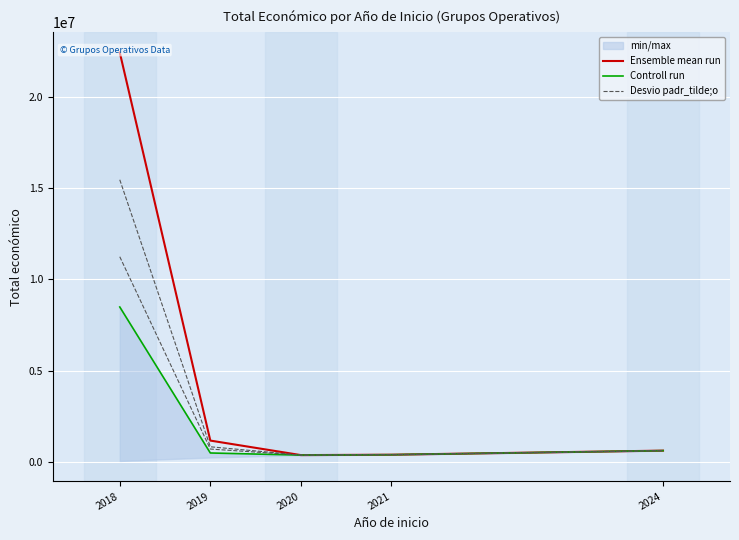

What is the minimum value shown in the chart?

363424.0